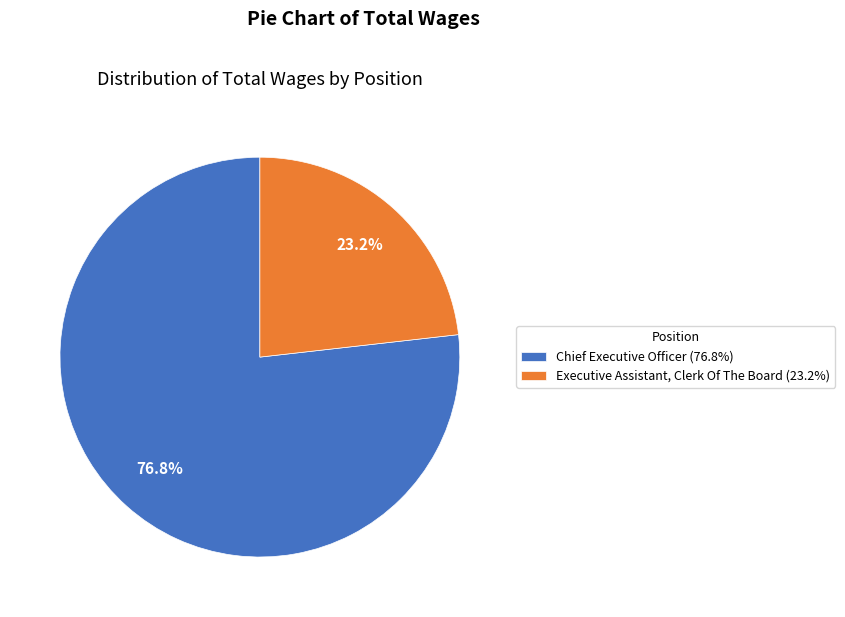

Which slice represents more than half of the pie?

Chief Executive Officer